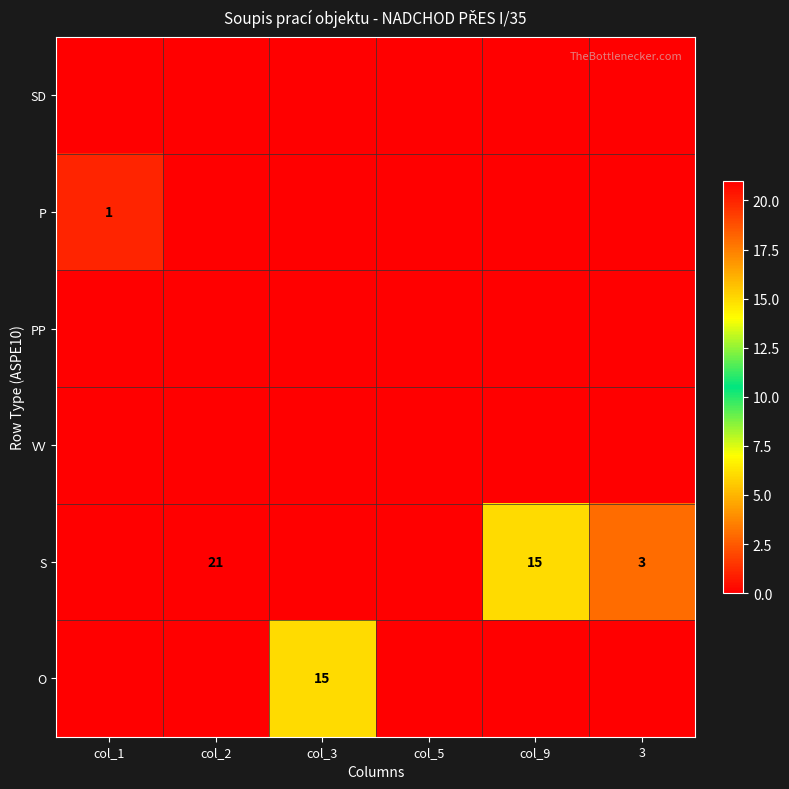

Is the value of VV at col_2 greater than the value of PP at col_3?

No